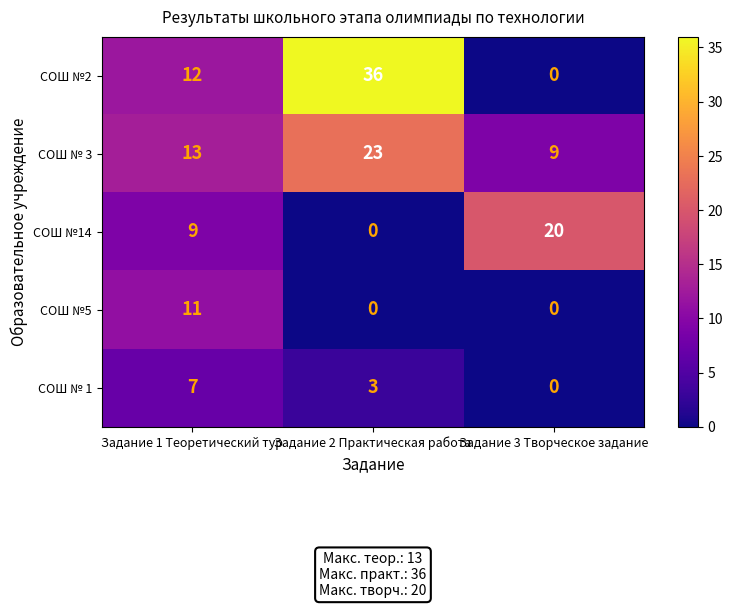

What is the maximum value shown in the chart?

36